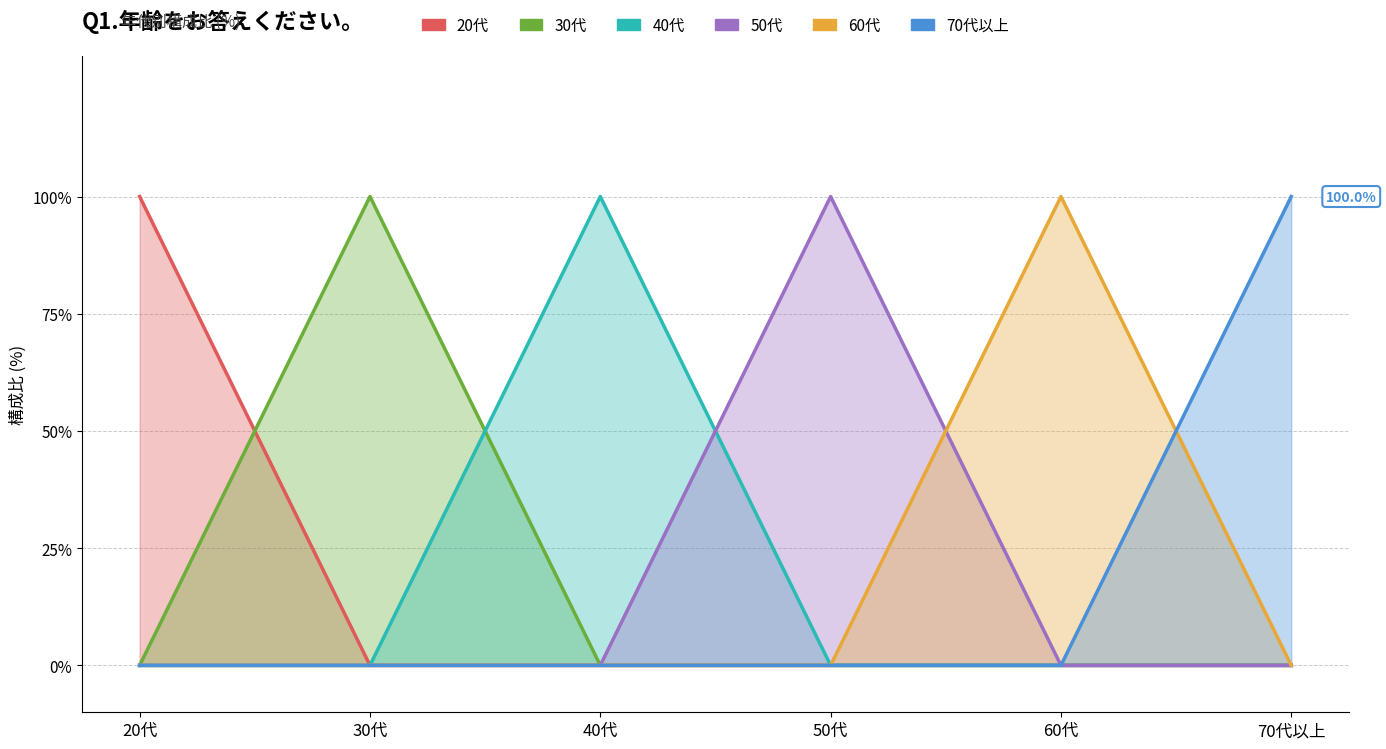

Reading right to left, transcribe all the data shown in this chart.

20代: 0	0	0	0	0	100
30代: 0	0	0	0	100	0
40代: 0	0	0	100	0	0
50代: 0	0	100	0	0	0
60代: 0	100	0	0	0	0
70代以上: 100	0	0	0	0	0